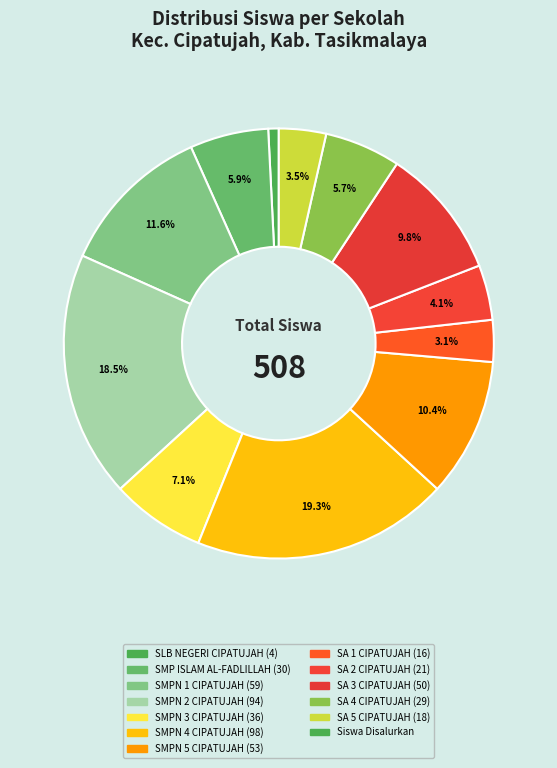

How many slices are in this pie chart?

12